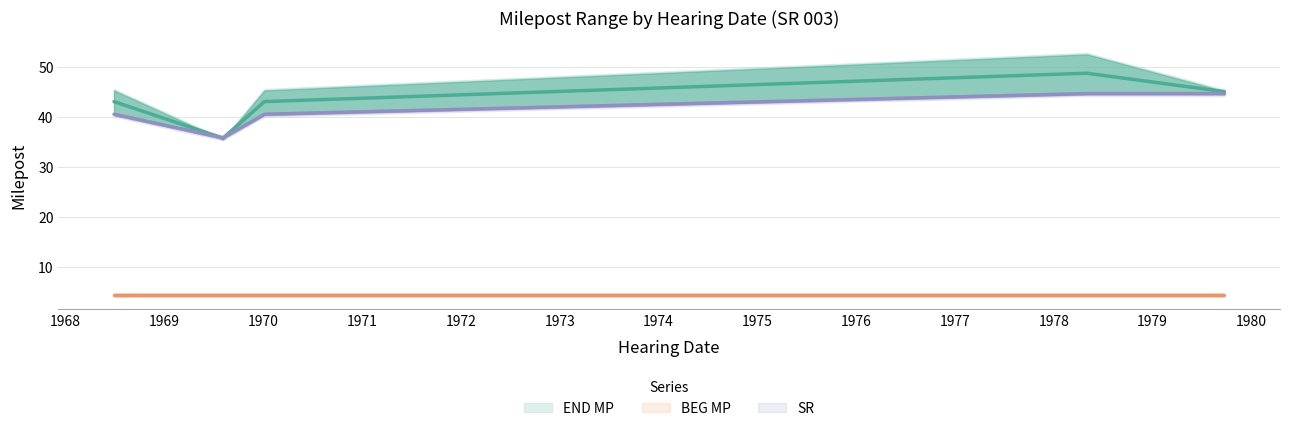

Is the value of END MP at 1968-06-28 greater than the value of BEG MP at 1969-08-05?

Yes